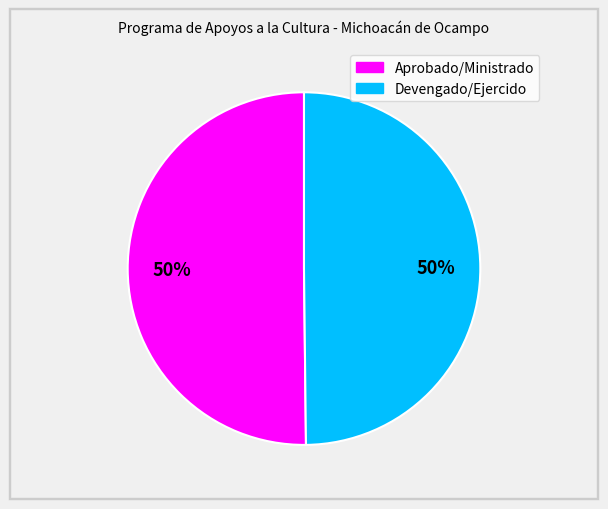

Approximately how many times larger is the value at Aprobado/Ministrado compared to Devengado/Ejercido?

1.0